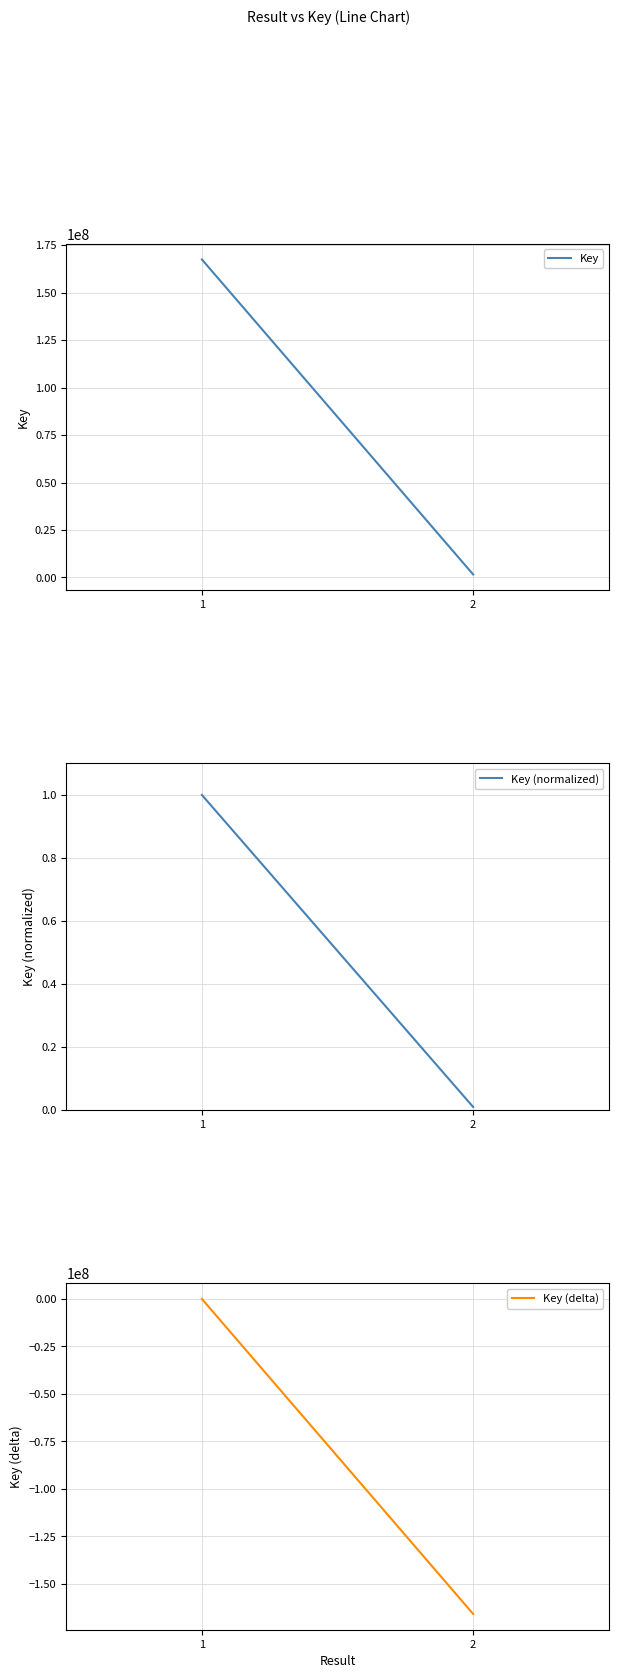

The Key (delta) series shows -268394993.6 at 2. True or false?

False